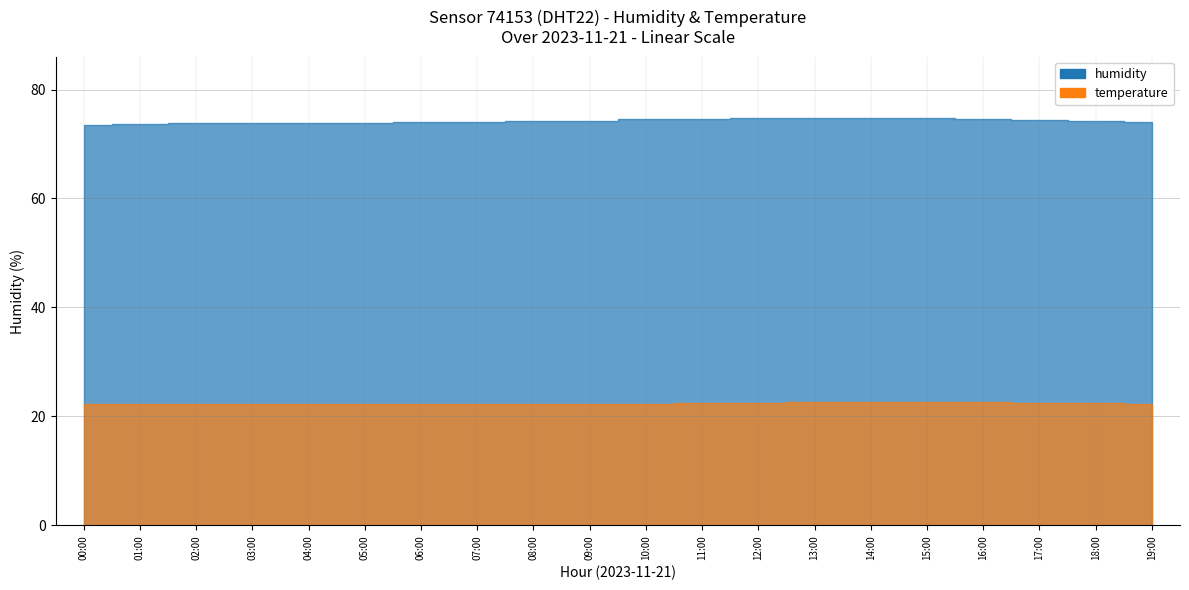

Is it true that temperature equals 6.2 at 15:00?

False